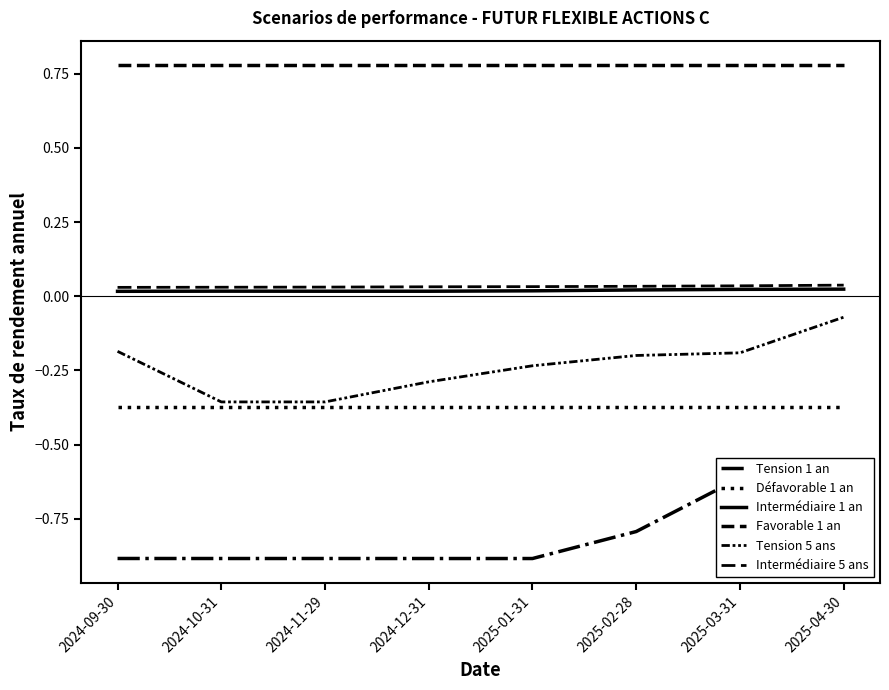

True or false: Tension 1 an has more than 2 interior local peaks.

False